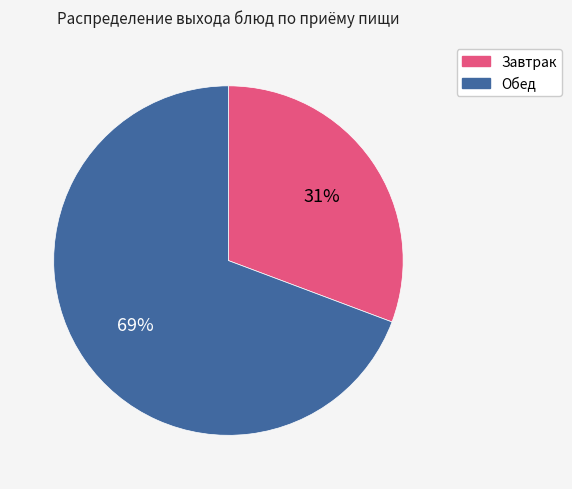

To the nearest percent, what portion does Обед represent?

69%